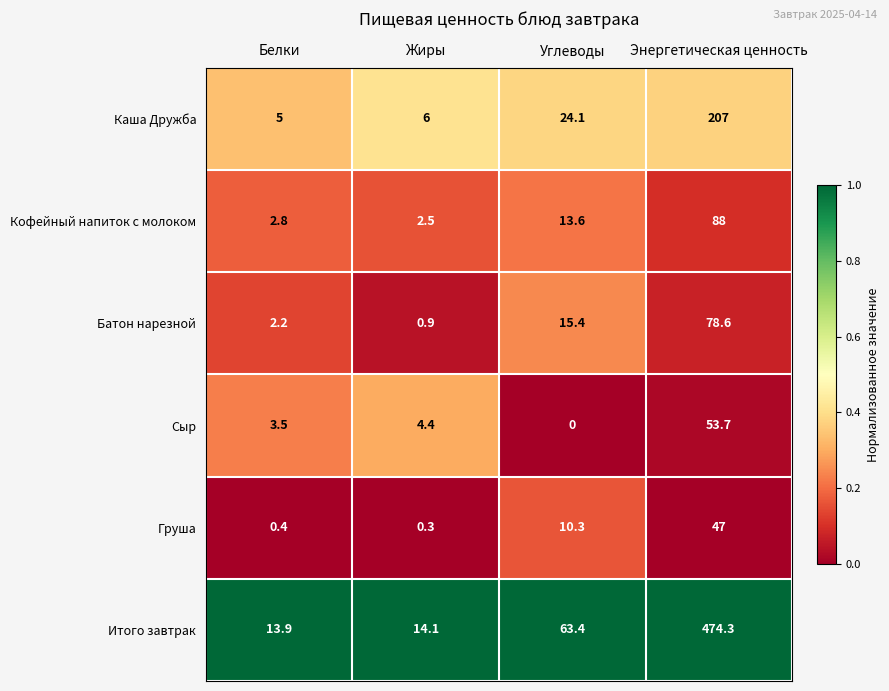

At which category is the sum across all series the highest?

Энергетическая ценность